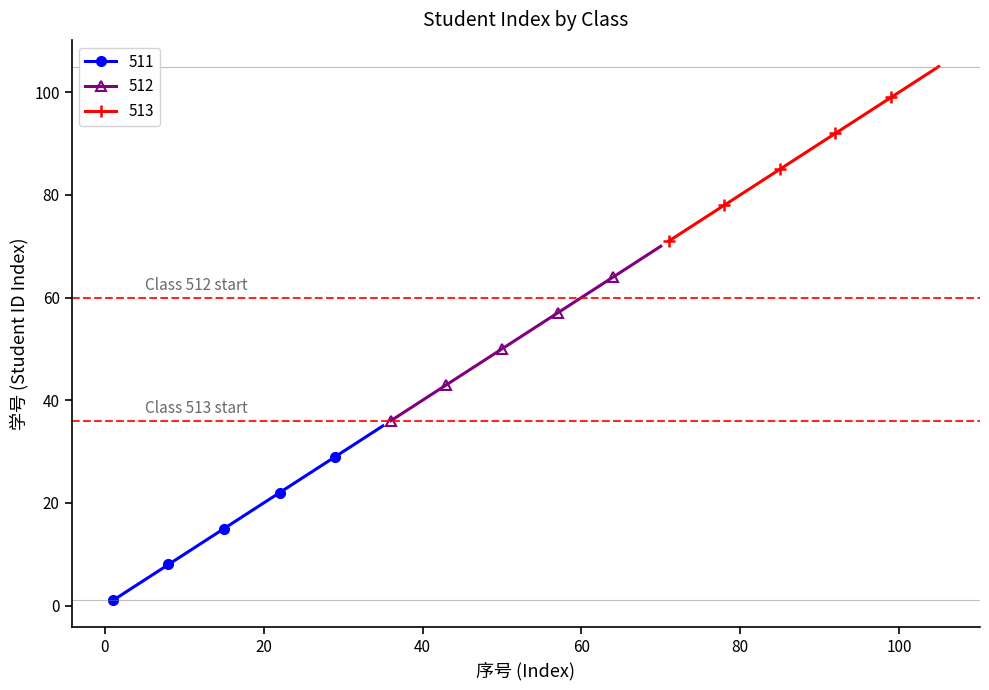

What is the sum of all 513 values?

3080